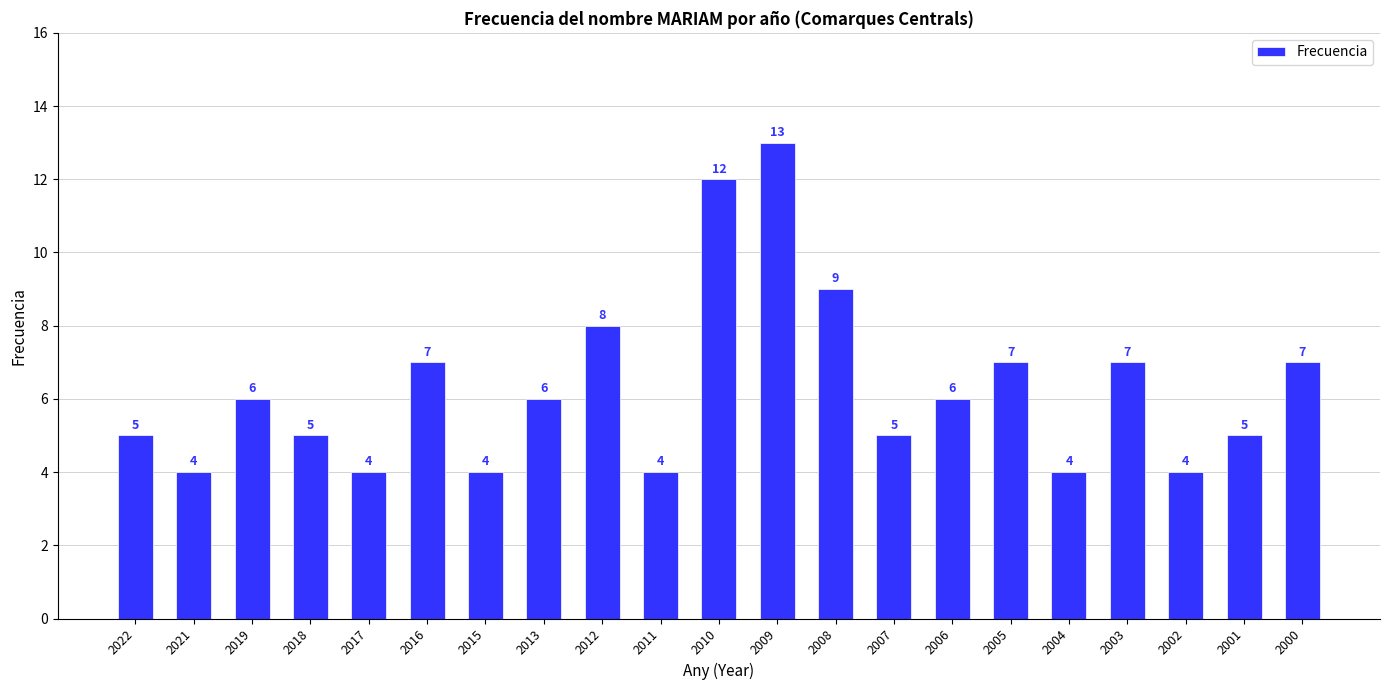

What is the change in value from 2012 to 2004?

-4